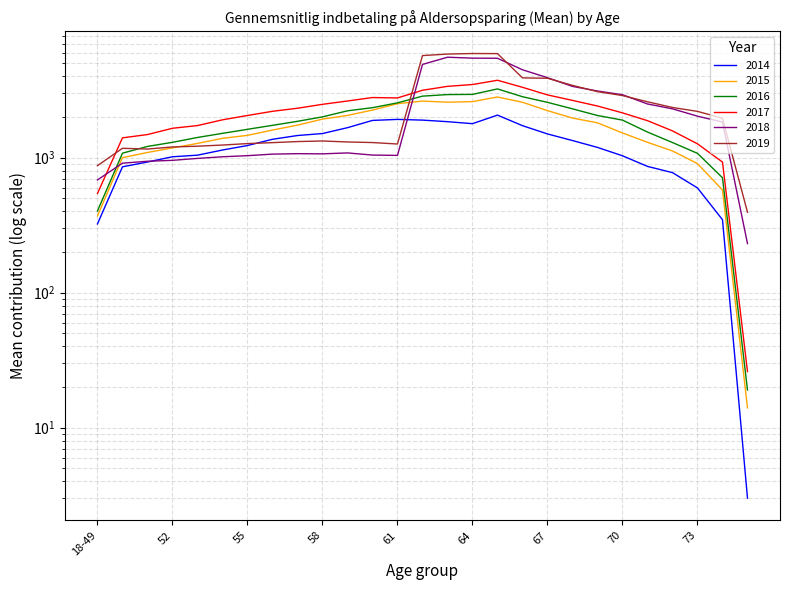

Between 75+ and 57, which is larger?

57